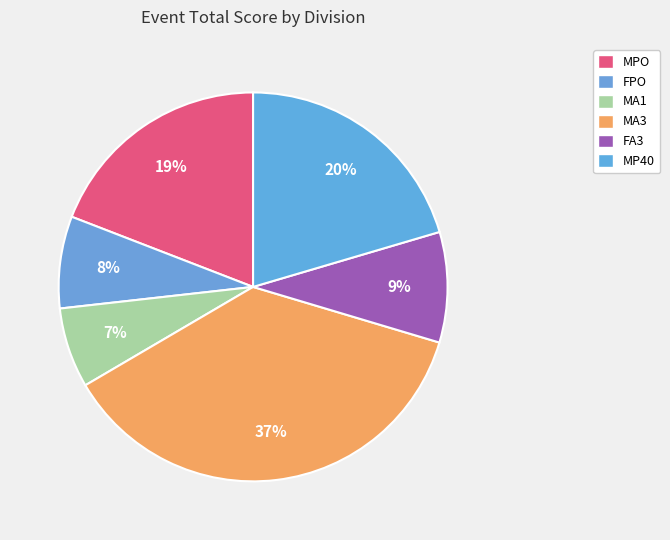

How many segments does this pie chart have?

6